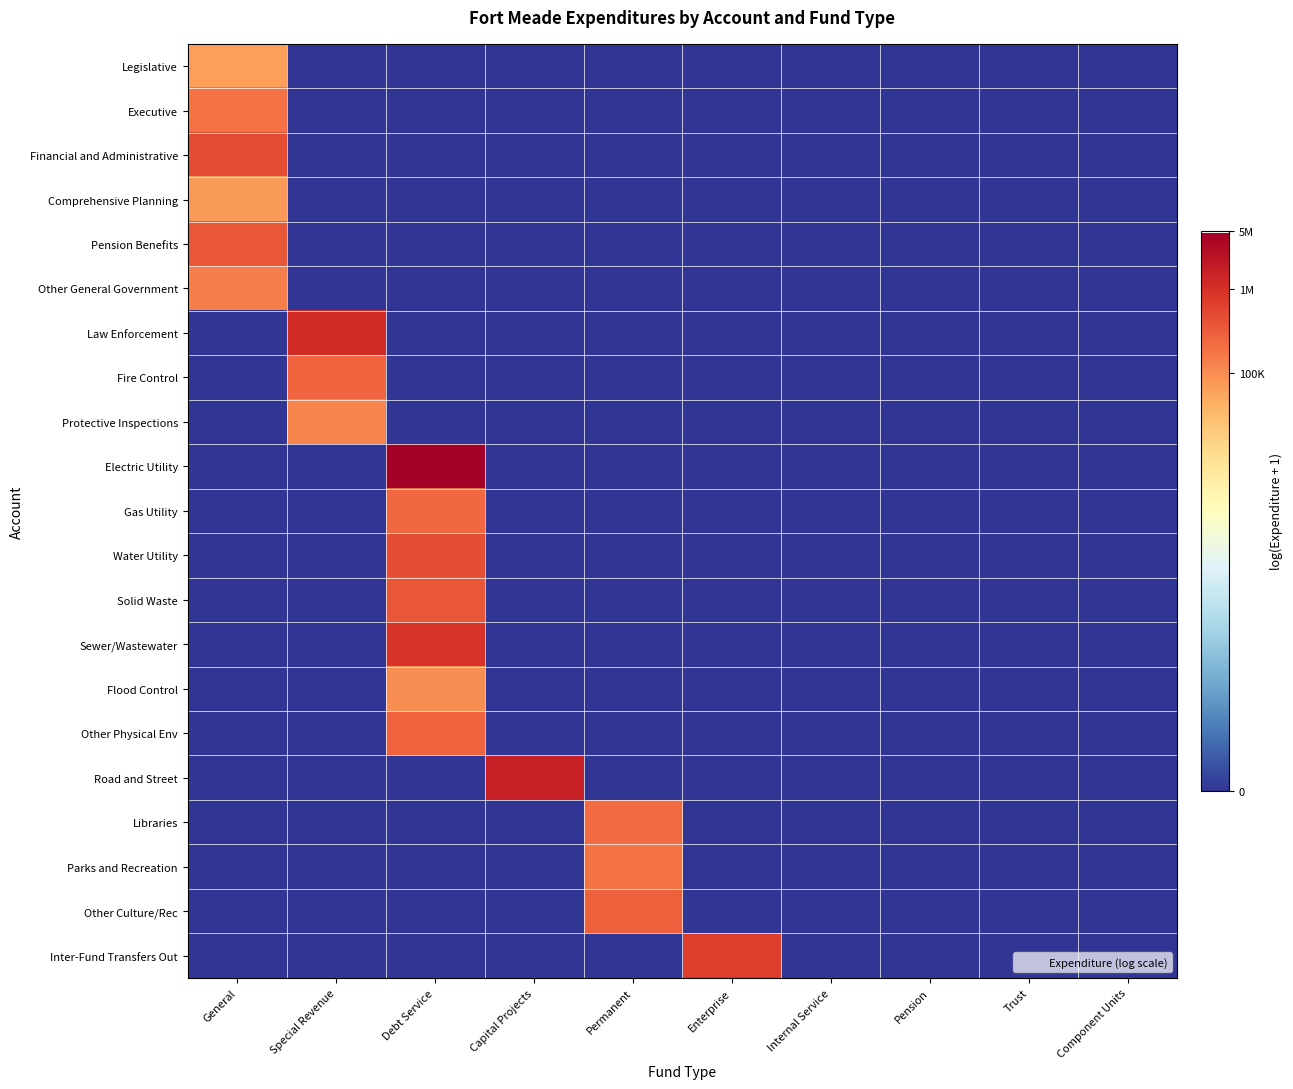

At Debt Service, list the series in order from largest to smallest.

Electric Utility, Sewer/Wastewater, Water Utility, Solid Waste, Other Physical Env, Gas Utility, Flood Control, Legislative, Executive, Financial and Administrative, Comprehensive Planning, Pension Benefits, Other General Government, Law Enforcement, Fire Control, Protective Inspections, Road and Street, Libraries, Parks and Recreation, Other Culture/Rec, Inter-Fund Transfers Out